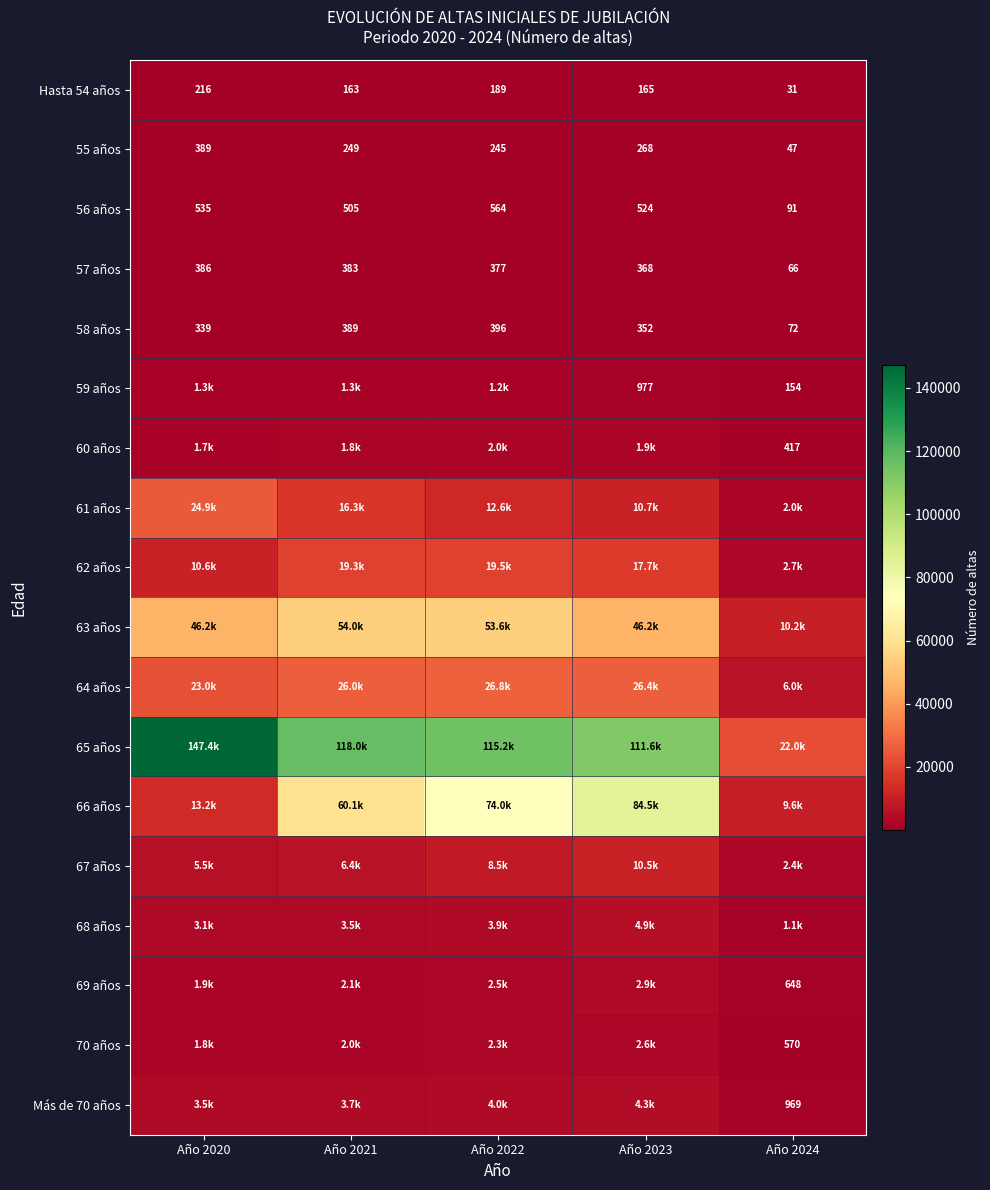

What is the difference between the maximum and minimum values in the 58 años series?

324